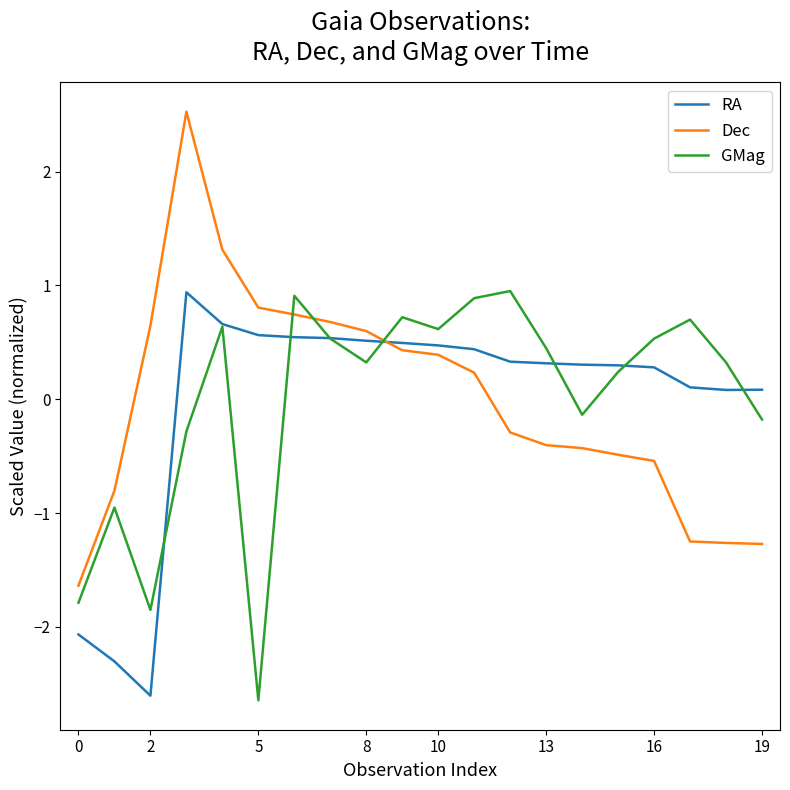

After their last crossing, which series has the higher values: Dec or RA?

RA